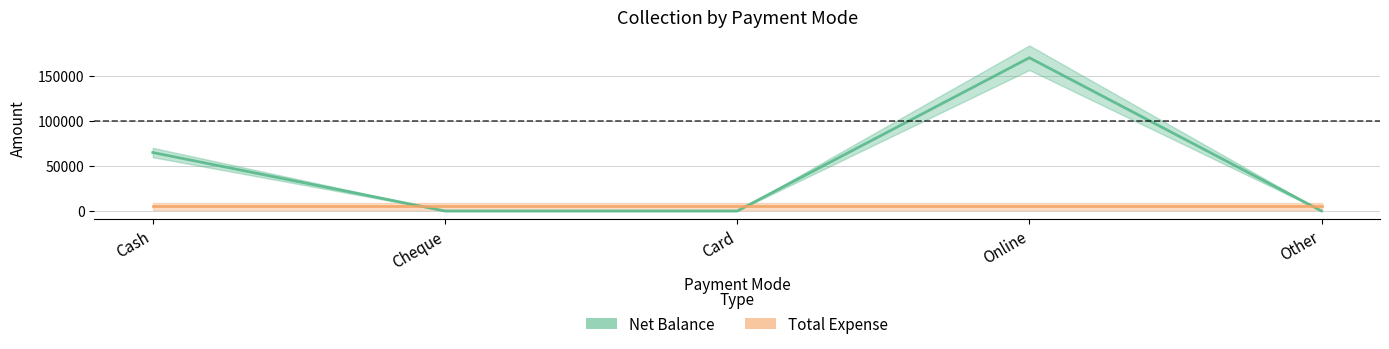

Reading left to right, what are all the values shown in this chart?

Cash=65000	Cheque=0	Card=0	Online=170400	Other=0